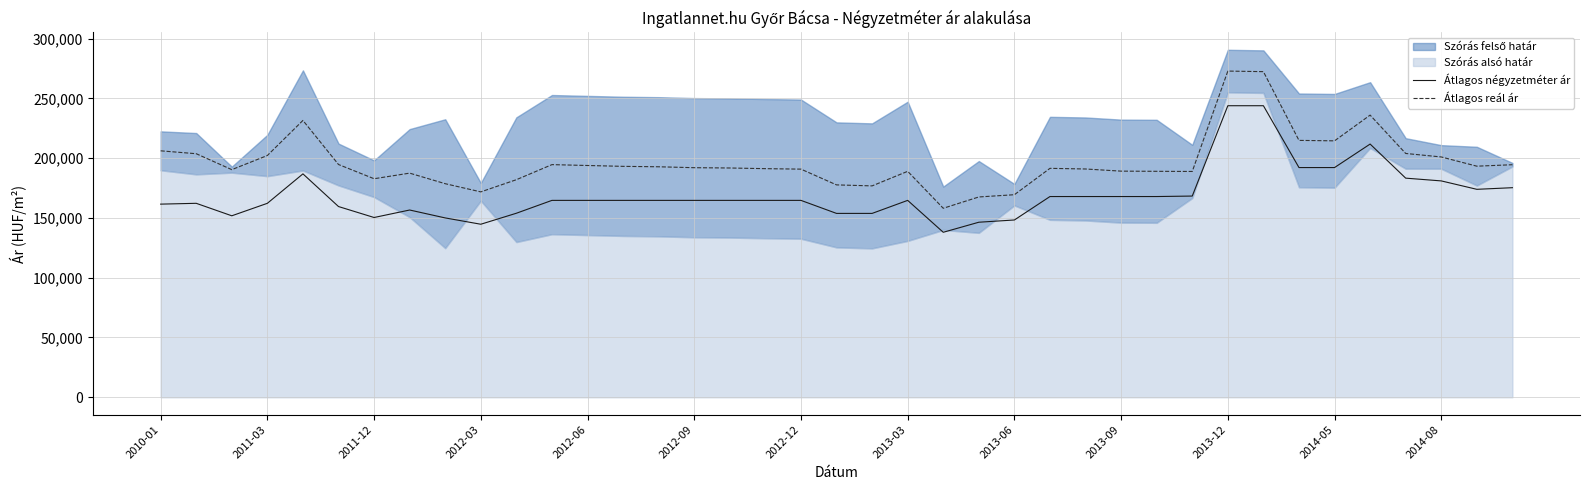

Rank the series at 35 from lowest to highest value.

Átlagos négyzetméter ár, Átlagos reál ár